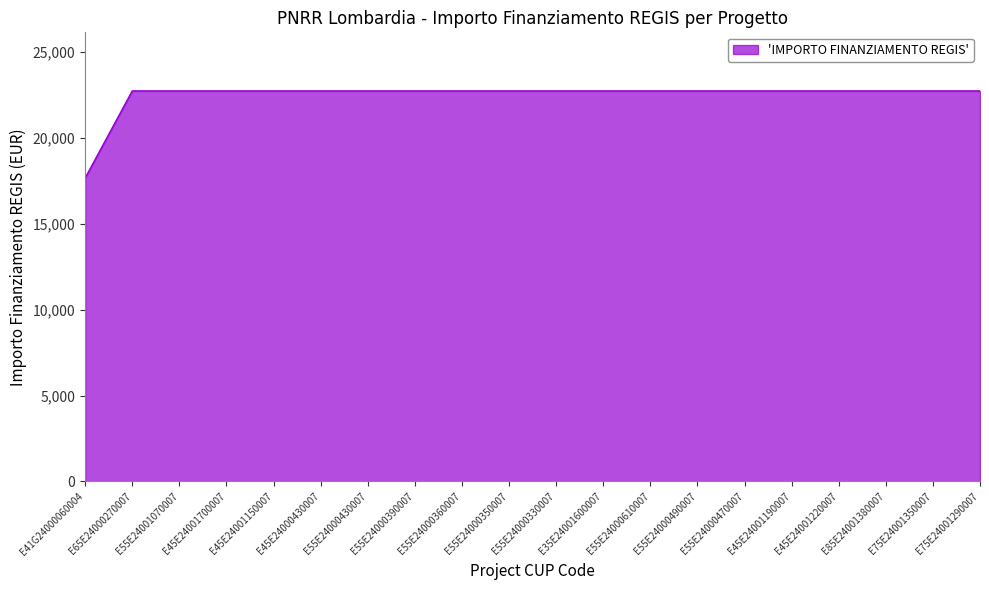

True or false: the data shows 22750.0 at E55E24000360007.

True